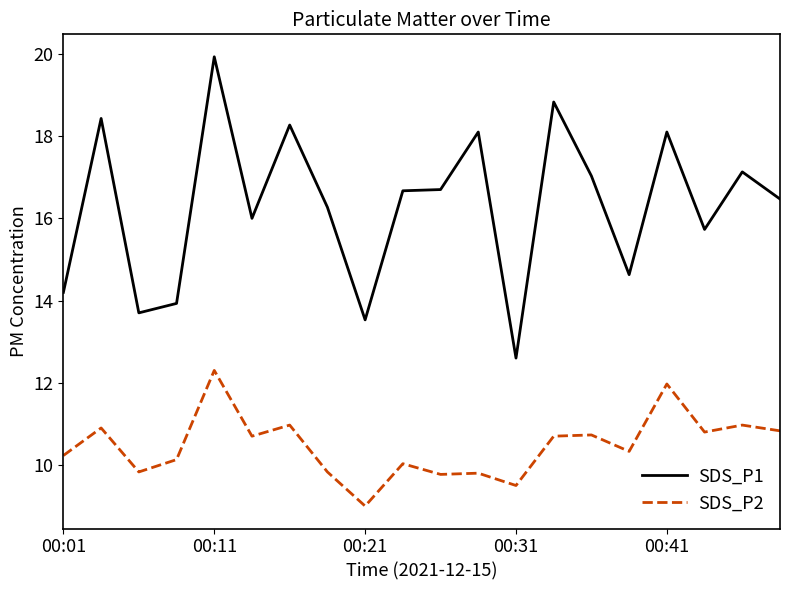

What is the minimum value shown in the chart?

9.0